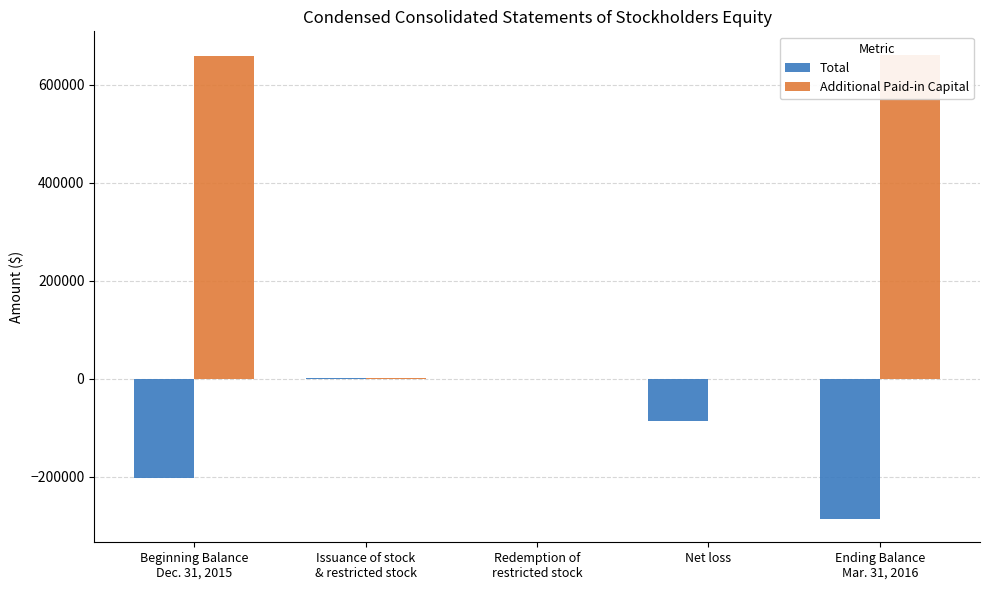

At which label does Total reach its peak?

Issuance of stock
& restricted stock